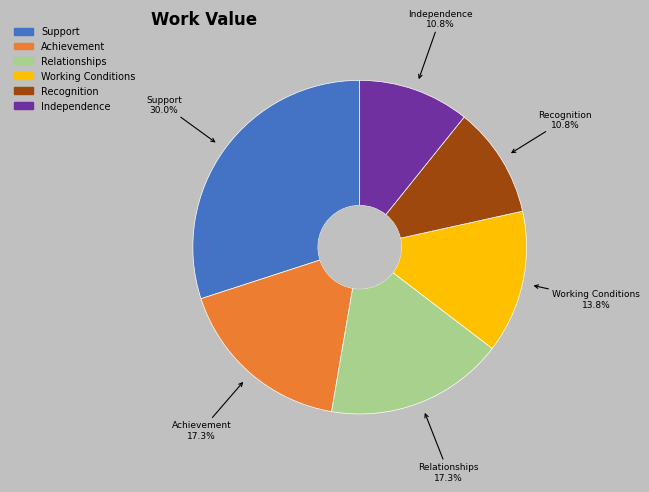

The Working Conditions slice represents 14% of the pie. True or false?

True